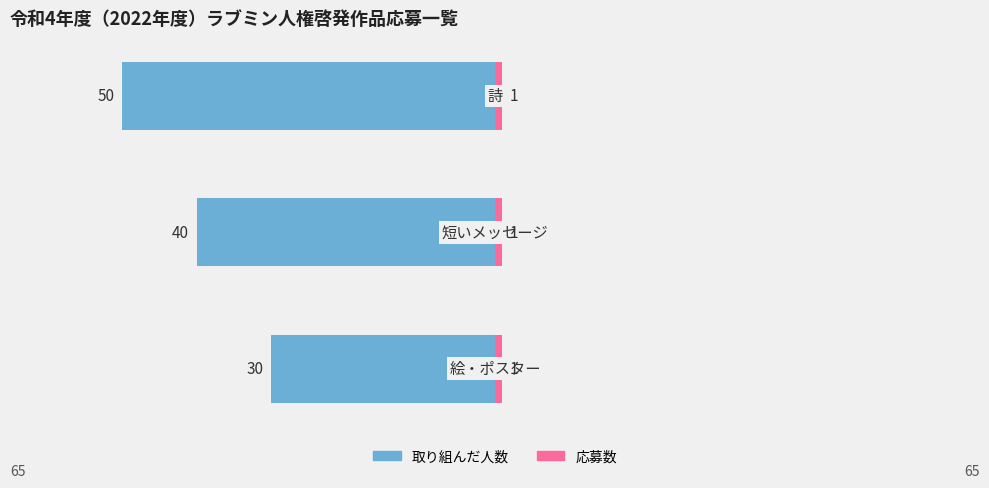

How many data points does each series have?

3